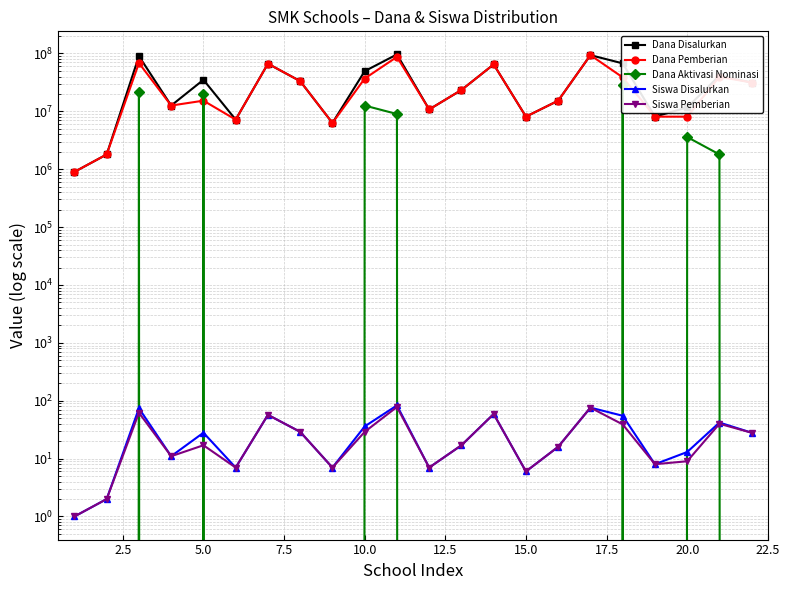

True or false: Dana Pemberian and Siswa Disalurkan intersect in this chart.

False